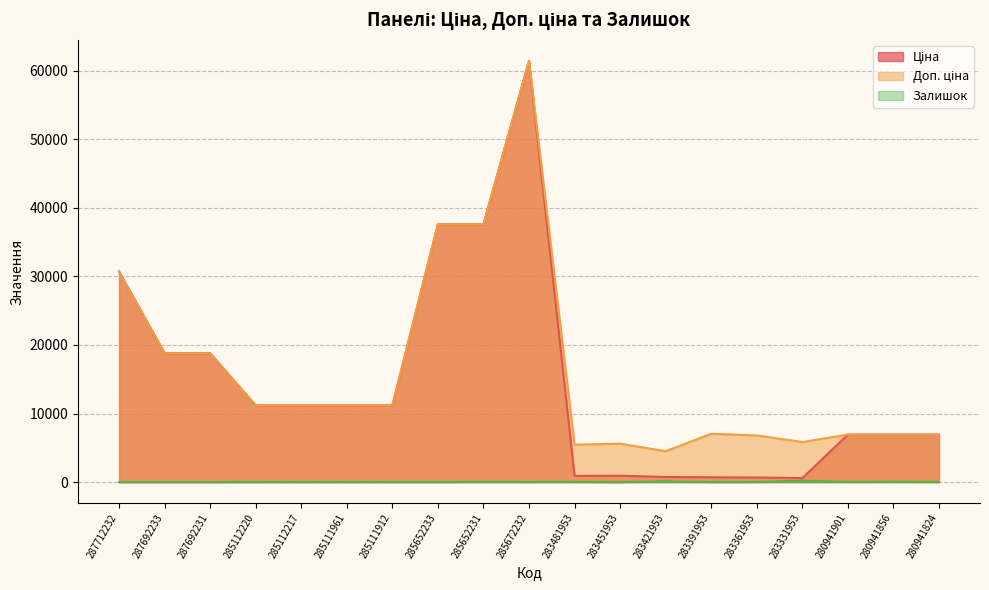

How many interior local peaks does the Ціна series have?

2